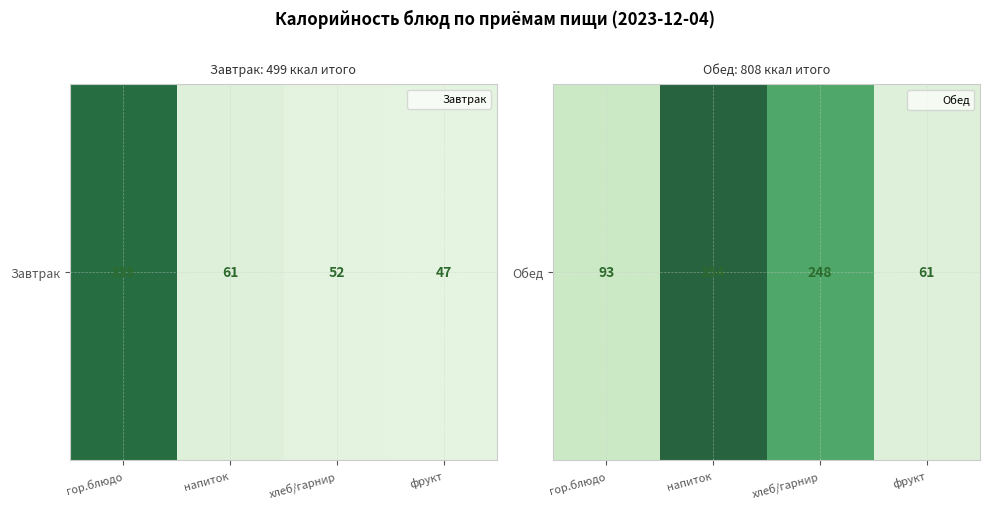

What is the maximum value shown in the chart?

354